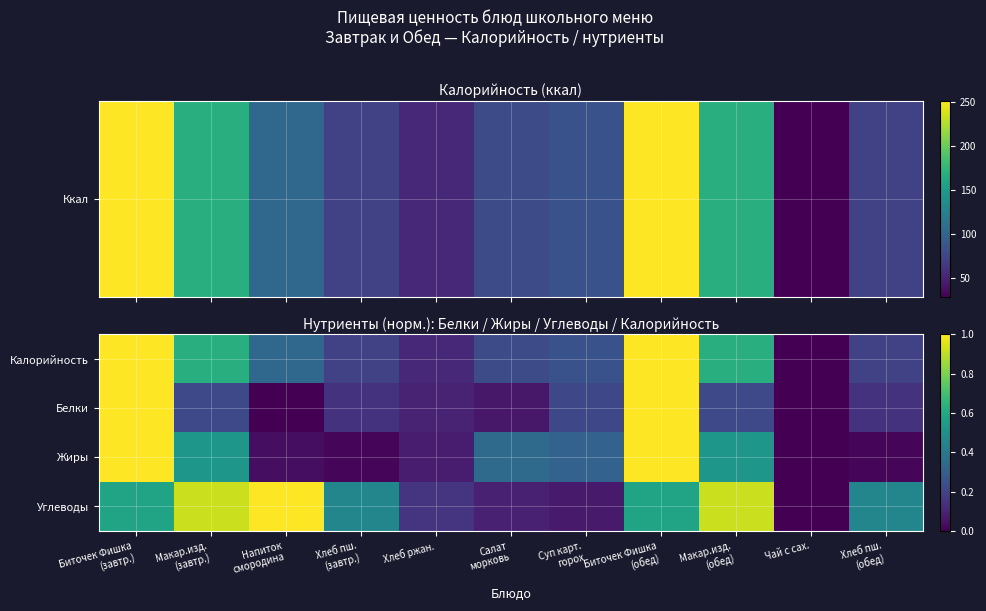

At which category does the chart reach its peak across all series?

Биточек Фишка
(завтр.)